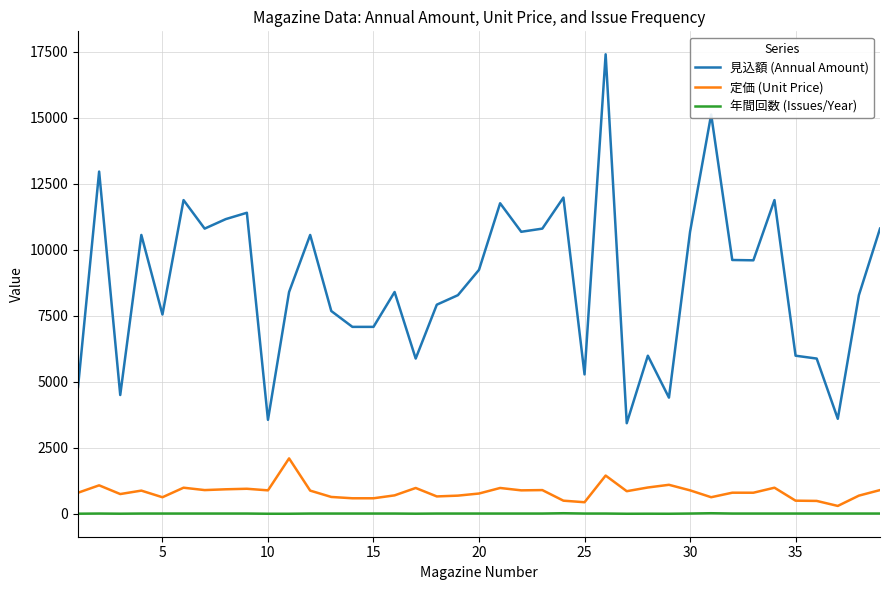

Which series has the largest total across all categories?

見込額 (Annual Amount)